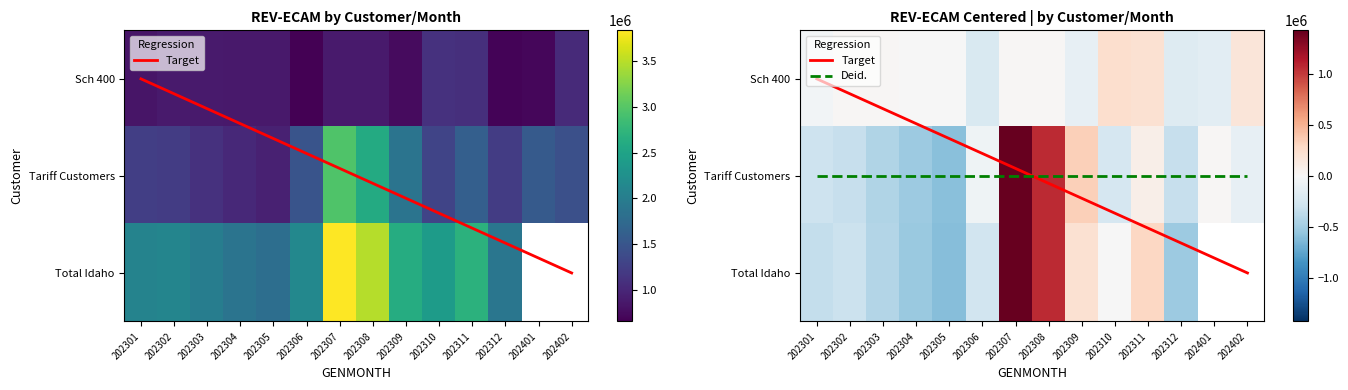

Rank the series at 202302 from lowest to highest value.

Sch 400, Tariff Customers, Total Idaho